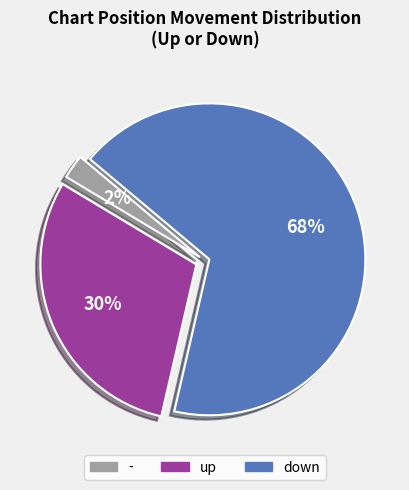

To the nearest percent, what is the combined percentage of down and -?

70%